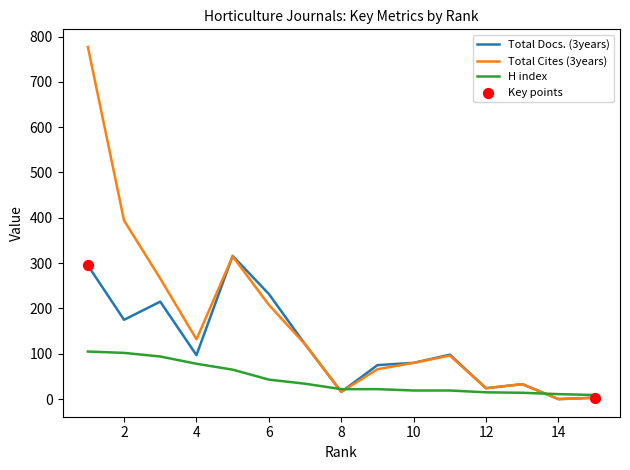

Which series has the largest total across all categories?

Total Cites (3years)